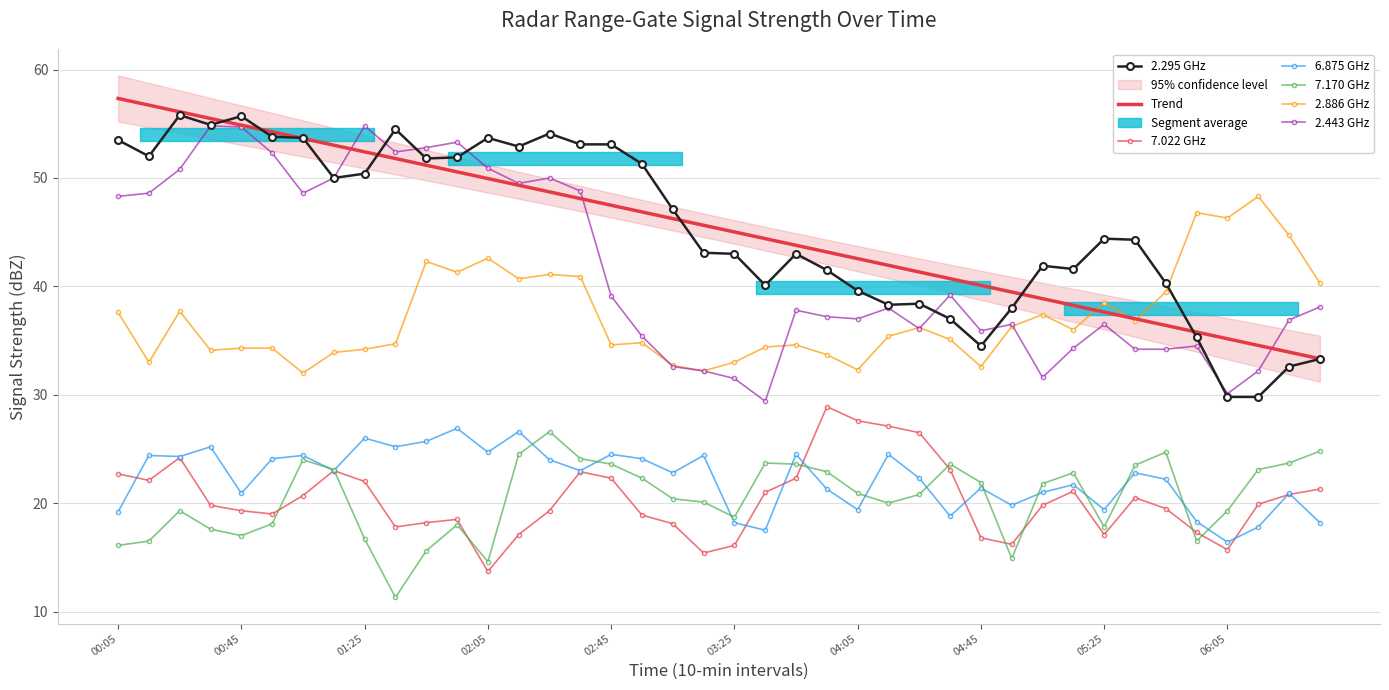

What is the maximum value for 7.170 GHz?

26.6